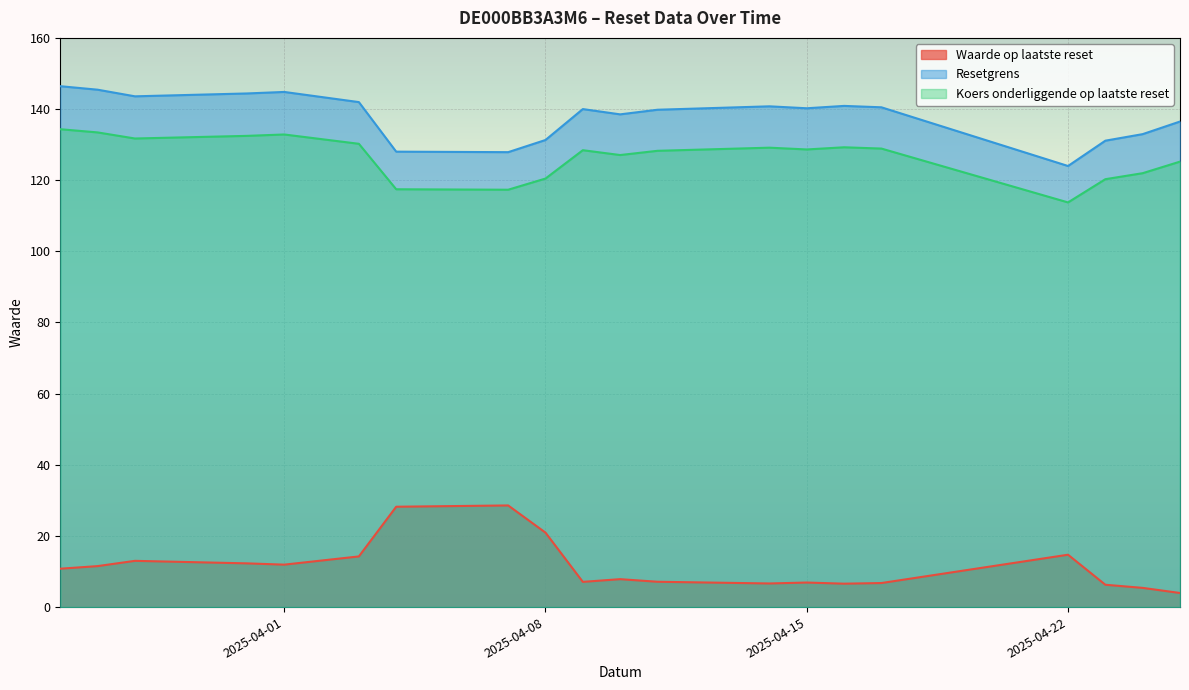

What is the sum of all Resetgrens values?

2759.0